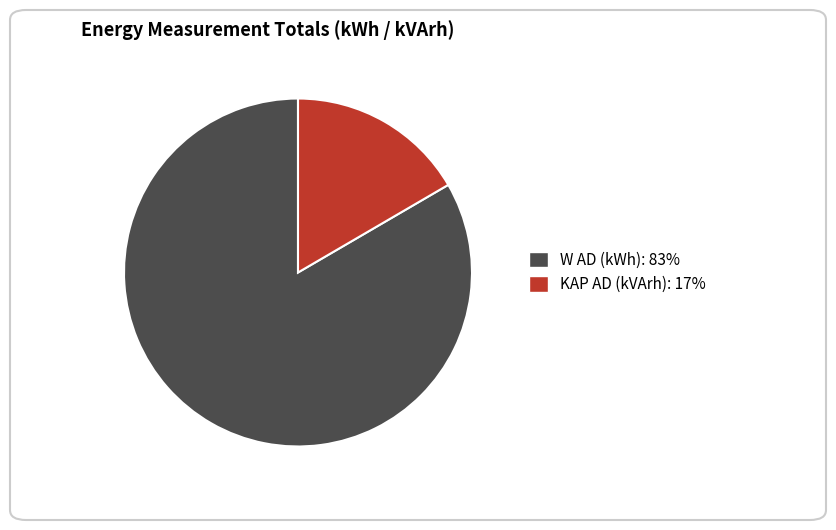

Do KAP AD (kVArh): 17% and W AD (kWh): 83% together represent more than half of the pie?

Yes